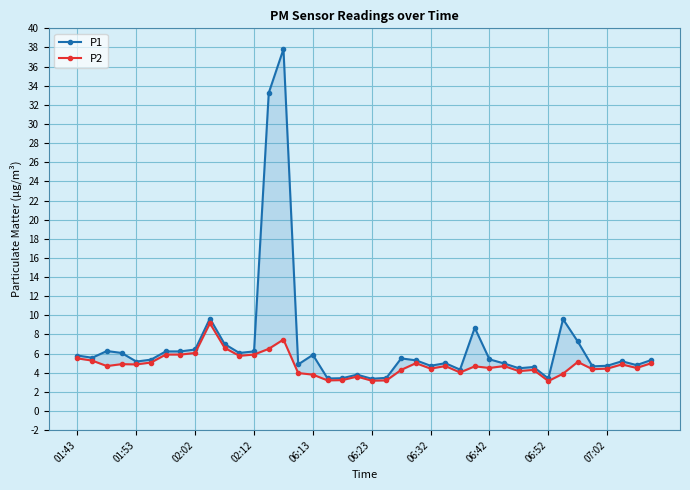

Between 06:42 and 19, which series saw the biggest shift?

P1